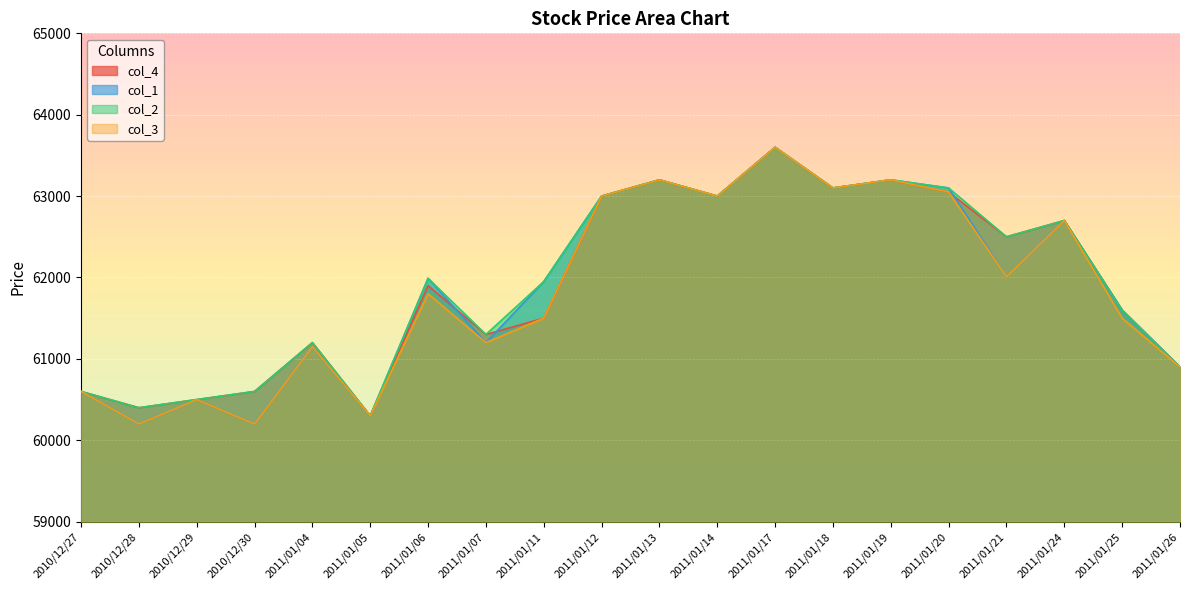

At which category does col_1 reach its first local peak?

2010/12/29